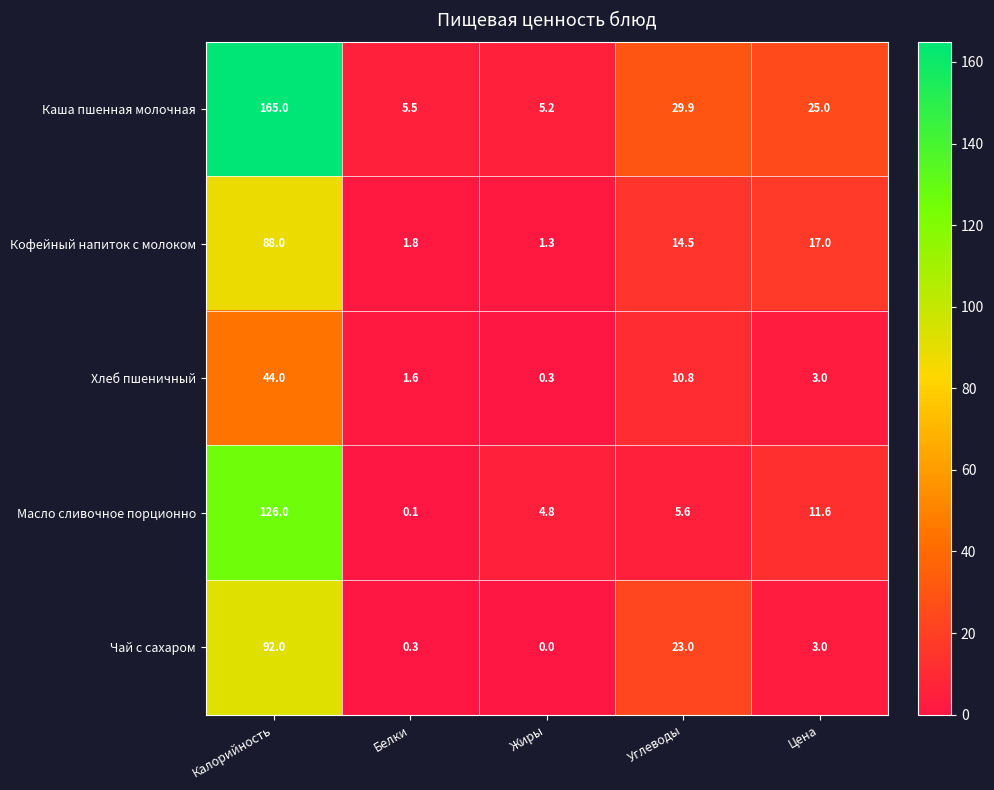

The Кофейный напиток с молоком series shows 88.0 at Калорийность. True or false?

True